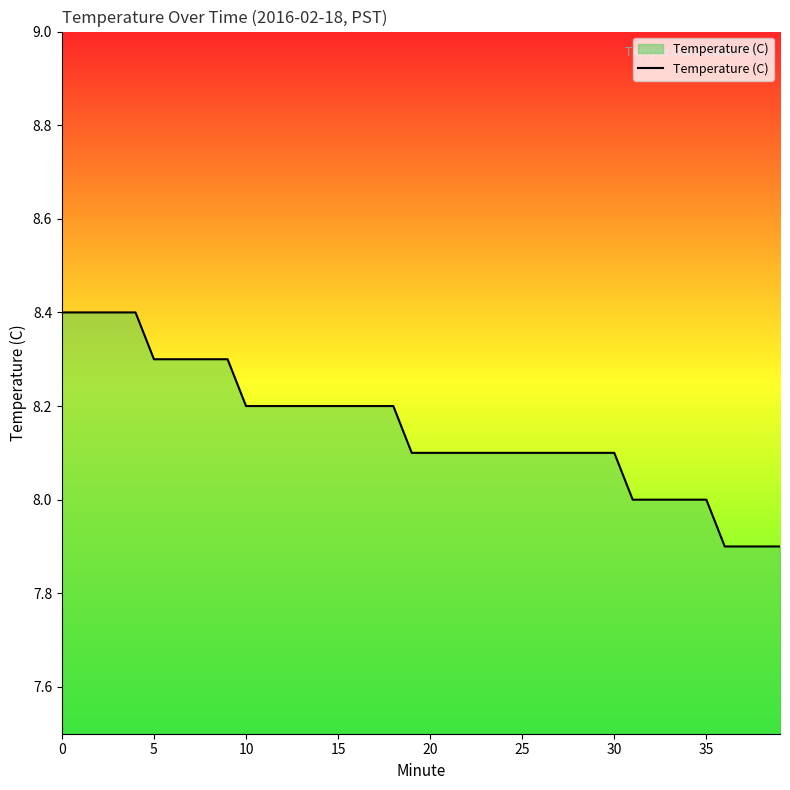

What is the minimum value shown in the chart?

7.9